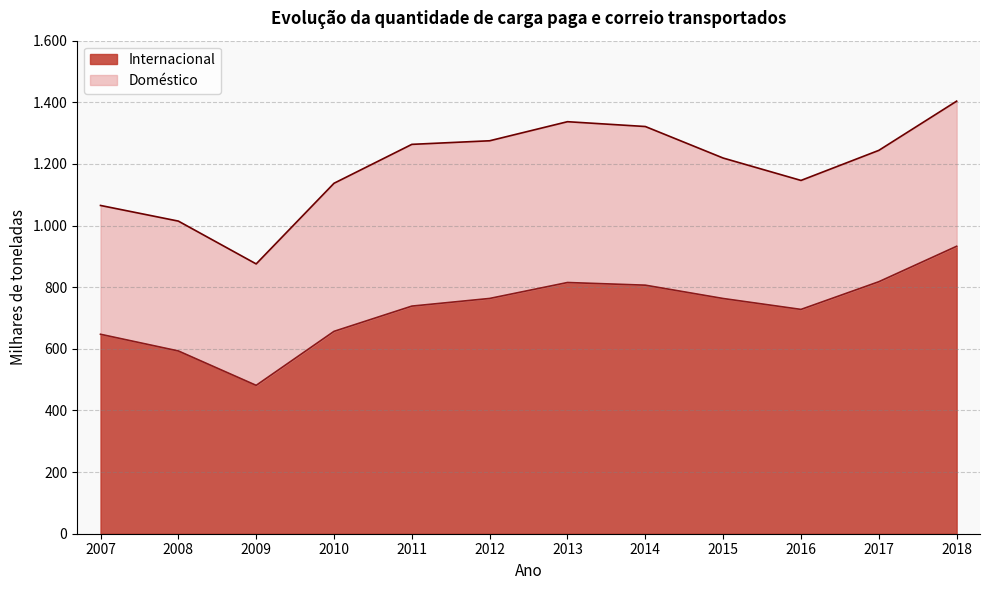

Between 2018 and 2010, which is larger?

2018